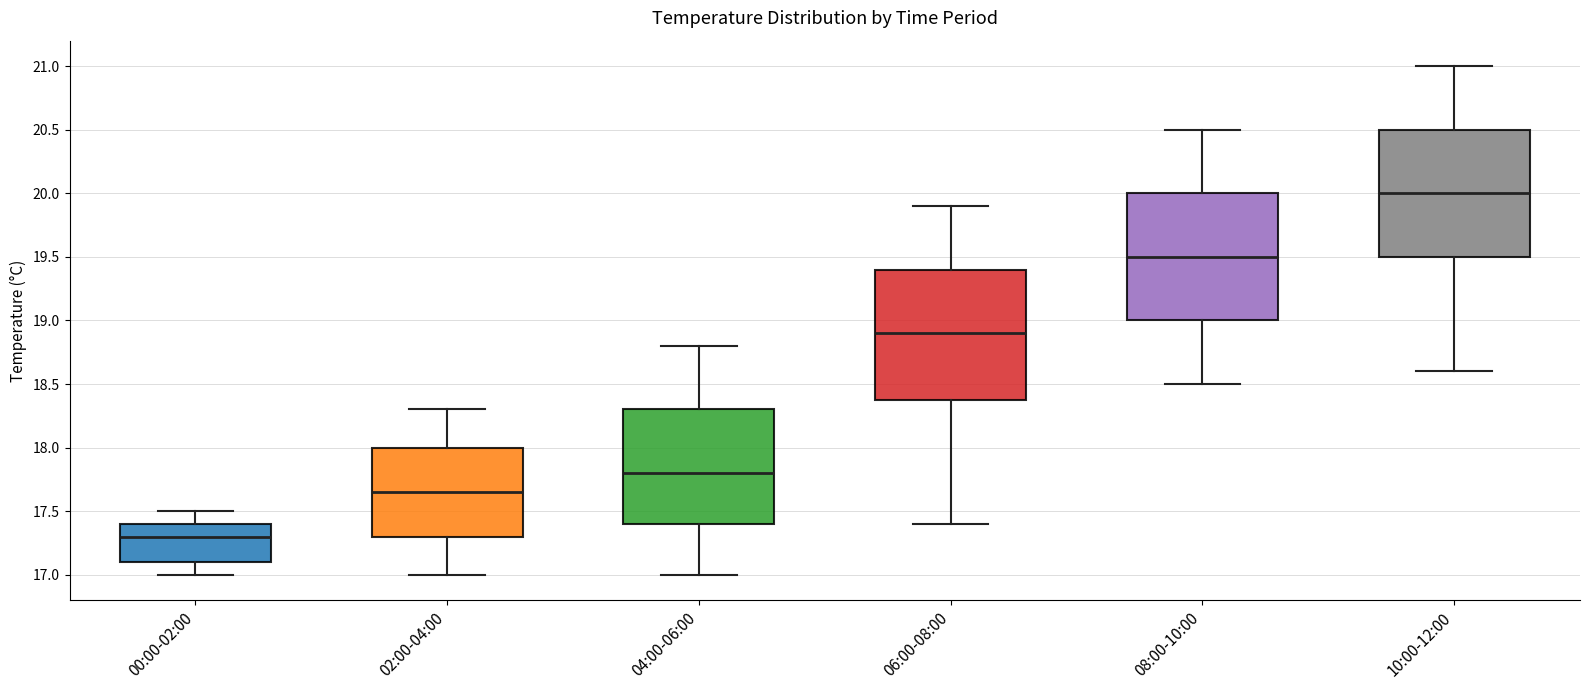

Which box's median line is the highest?

10:00-12:00